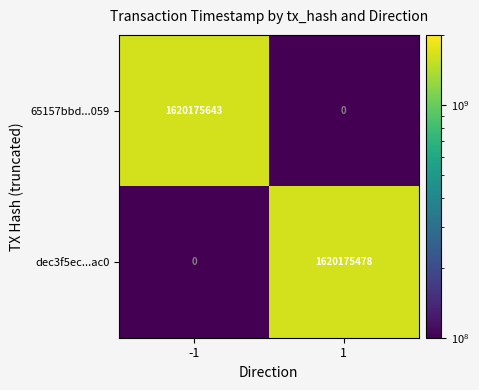

Which series changed the most between -1 and 1?

65157bbd...059